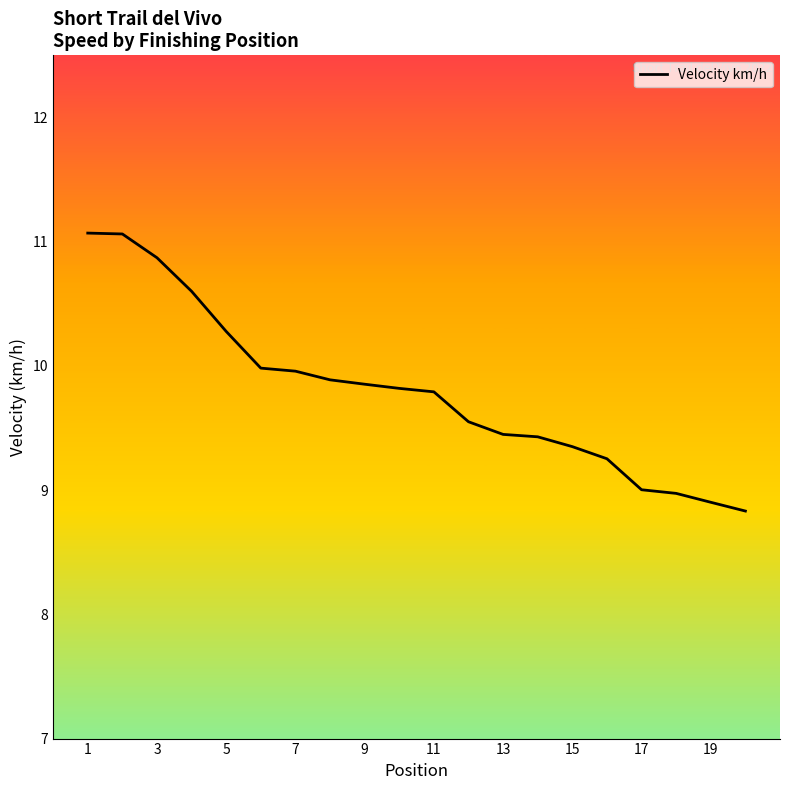

What is the sum of all values?

195.9